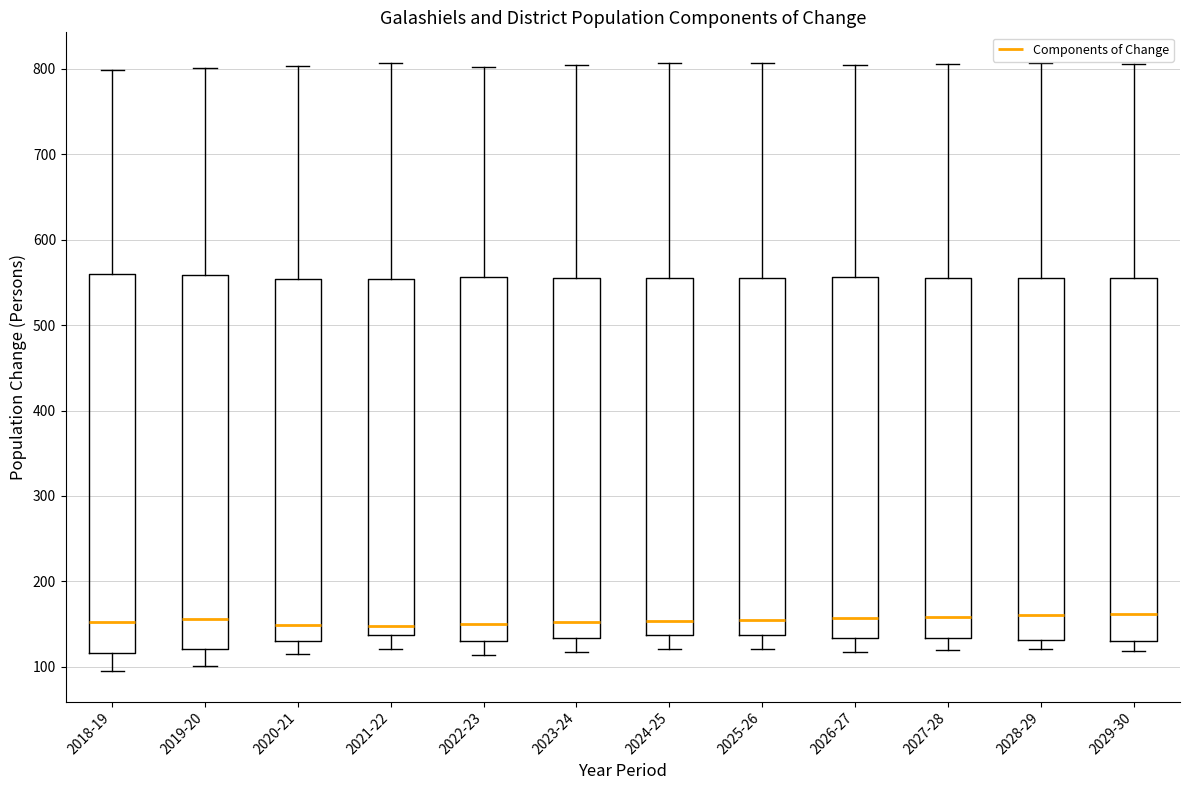

Reading left to right, transcribe this box plot: for each box, give where its median line is, the range the box spans, and where its two whiskers end, as read against the y-axis. The values are not printed on the chart, so give them approximately, as read against the axis.

2018-19: median 150, box 120 to 560, whiskers 90 to 800
2019-20: median 160, box 120 to 560, whiskers 100 to 800
2020-21: median 150, box 130 to 550, whiskers 120 to 800
2021-22: median 150, box 140 to 550, whiskers 120 to 810
2022-23: median 150, box 130 to 560, whiskers 110 to 800
2023-24: median 150, box 130 to 560, whiskers 120 to 800
2024-25: median 150, box 140 to 550, whiskers 120 to 810
2025-26: median 150, box 140 to 560, whiskers 120 to 810
2026-27: median 160, box 130 to 560, whiskers 120 to 810
2027-28: median 160, box 130 to 560, whiskers 120 to 810
2028-29: median 160, box 130 to 560, whiskers 120 to 810
2029-30: median 160, box 130 to 560, whiskers 120 to 810